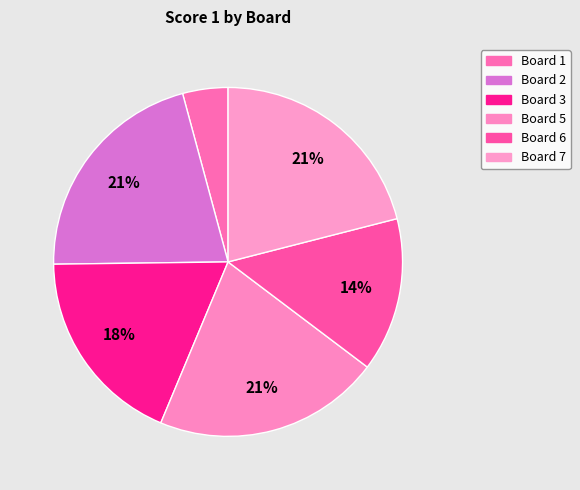

Is Board 1 the majority of the pie?

No